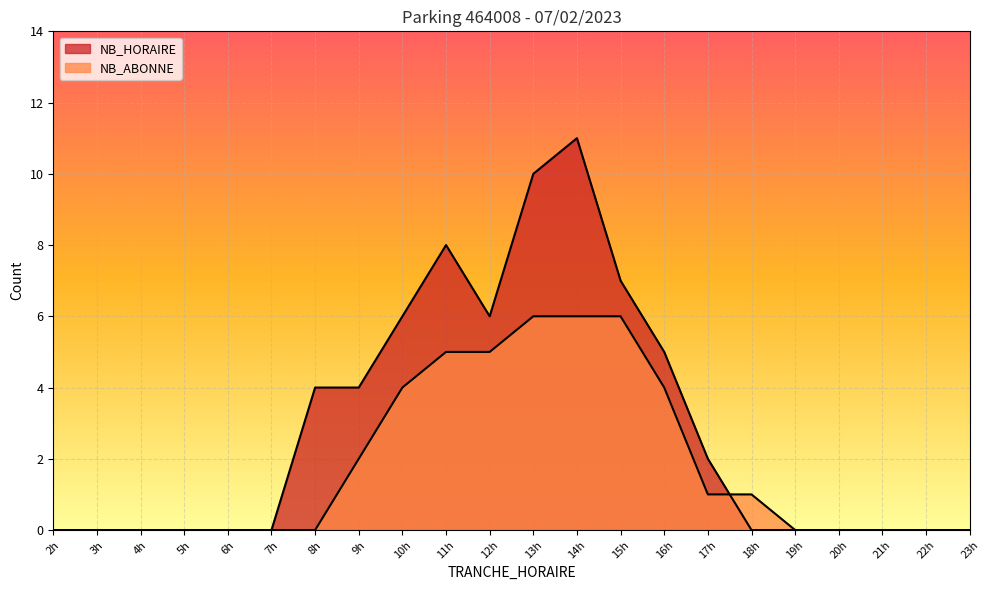

Rank the series by their average value, from lowest to highest.

NB_ABONNE, NB_HORAIRE